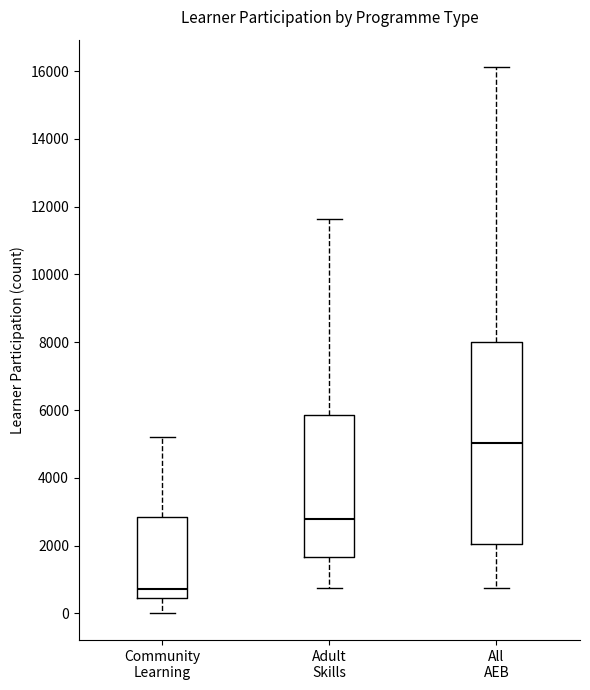

Reading left to right, transcribe this box plot: for each box, give where its median line is, the range the box spans, and where its two whiskers end, as read against the y-axis. The values are not printed on the chart, so give them approximately, as read against the axis.

Community Learning: median 800, box 400 to 2800, whiskers 0 to 5200
Adult Skills: median 2800, box 1600 to 5800, whiskers 800 to 11600
All AEB: median 5000, box 2000 to 8000, whiskers 800 to 16200